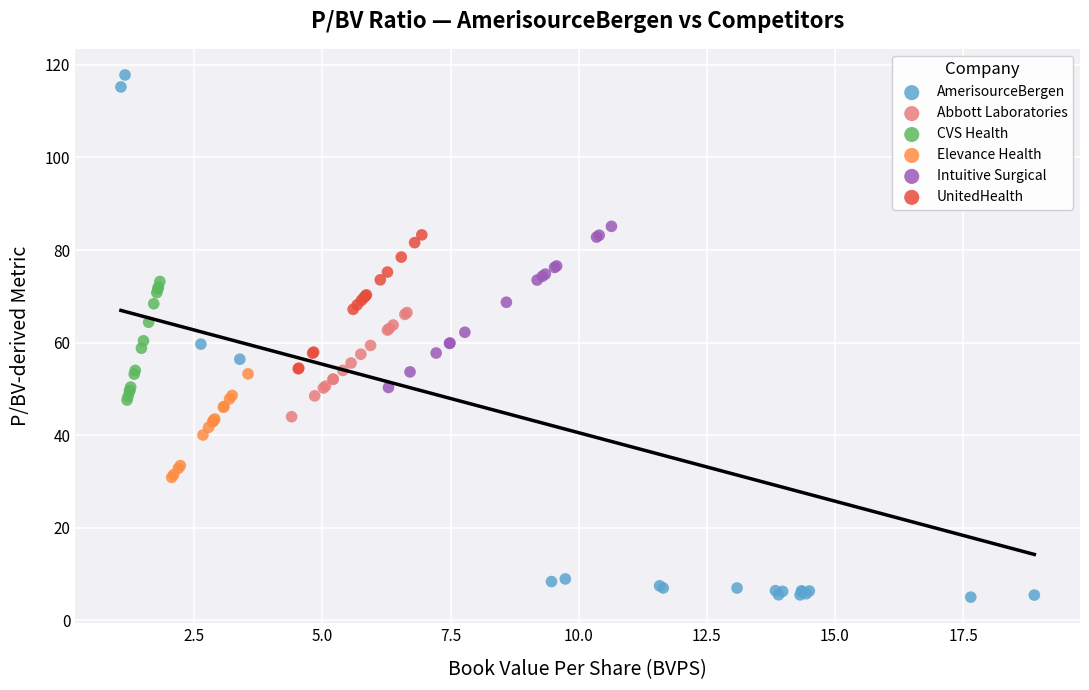

Which series reaches the minimum Y coordinate?

AmerisourceBergen